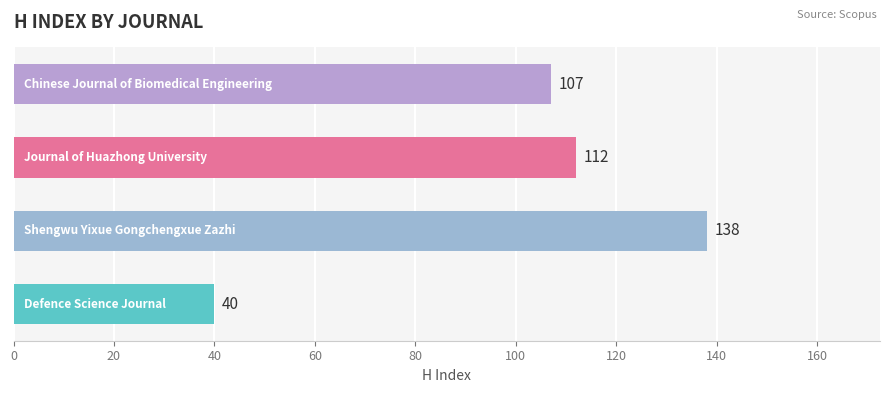

What is the average value?

99